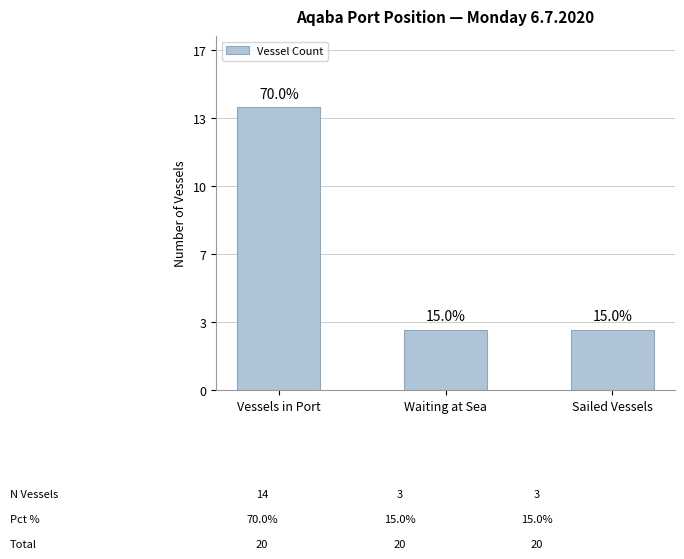

Are the bars horizontal?

No